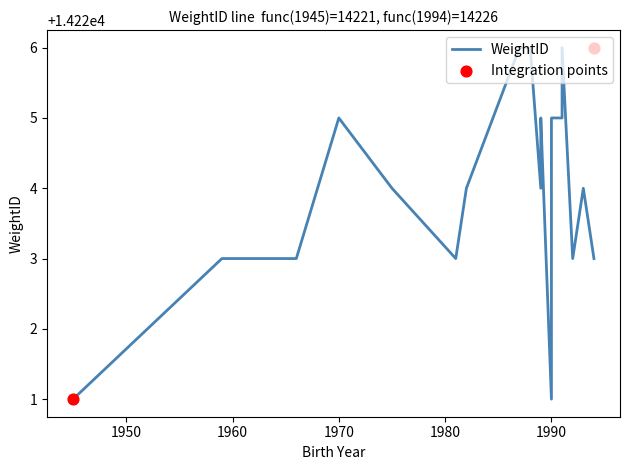

Between 11 and 14, which is larger?

14